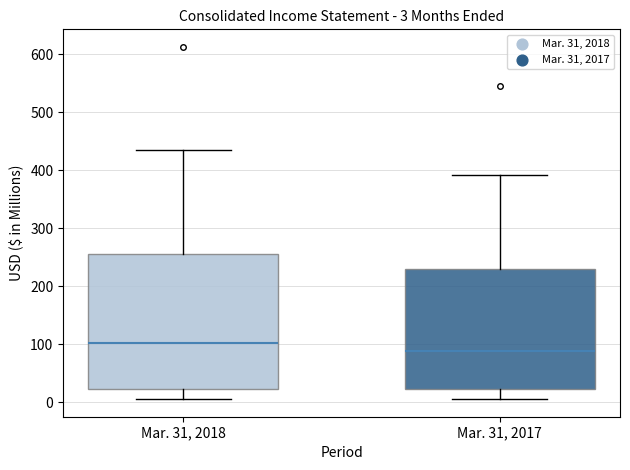

Which box has the lowest median line?

Mar. 31, 2017